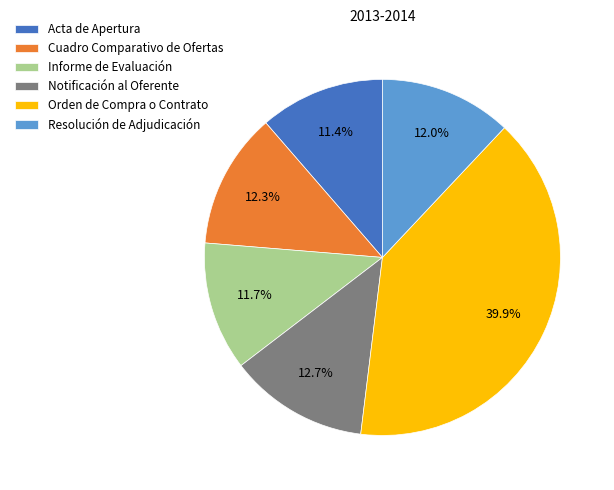

To the nearest percent, what is the combined percentage of Notificación al Oferente and Informe de Evaluación?

24%